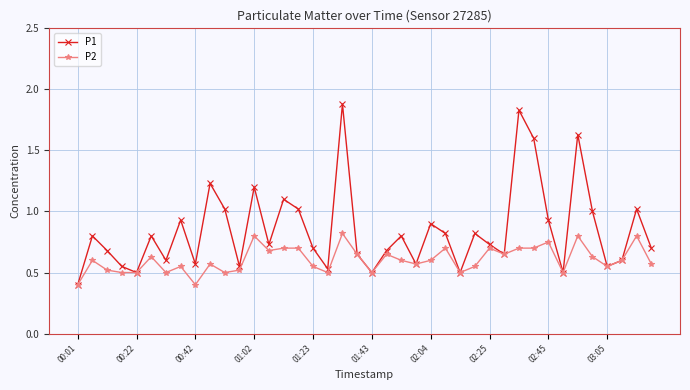

List the series in order of their peak value, lowest first.

P2, P1